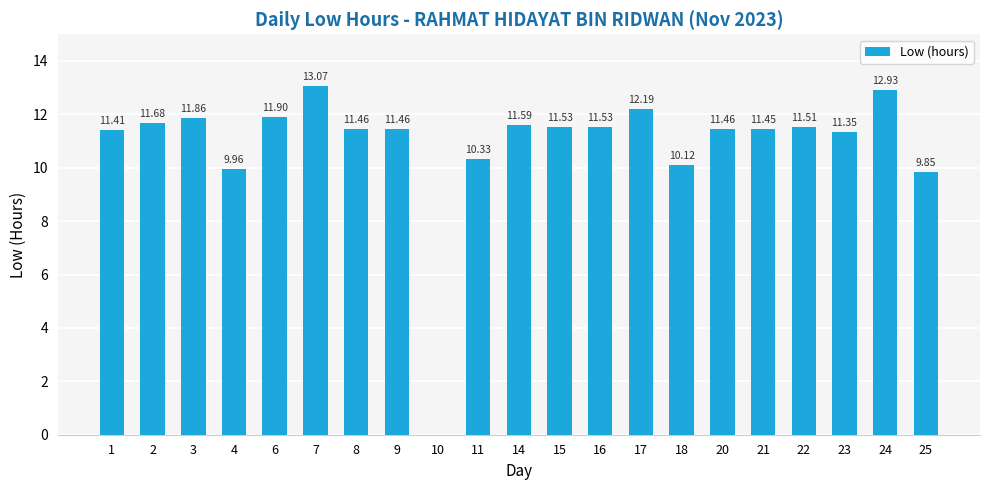

What is the sum of all values?

228.6